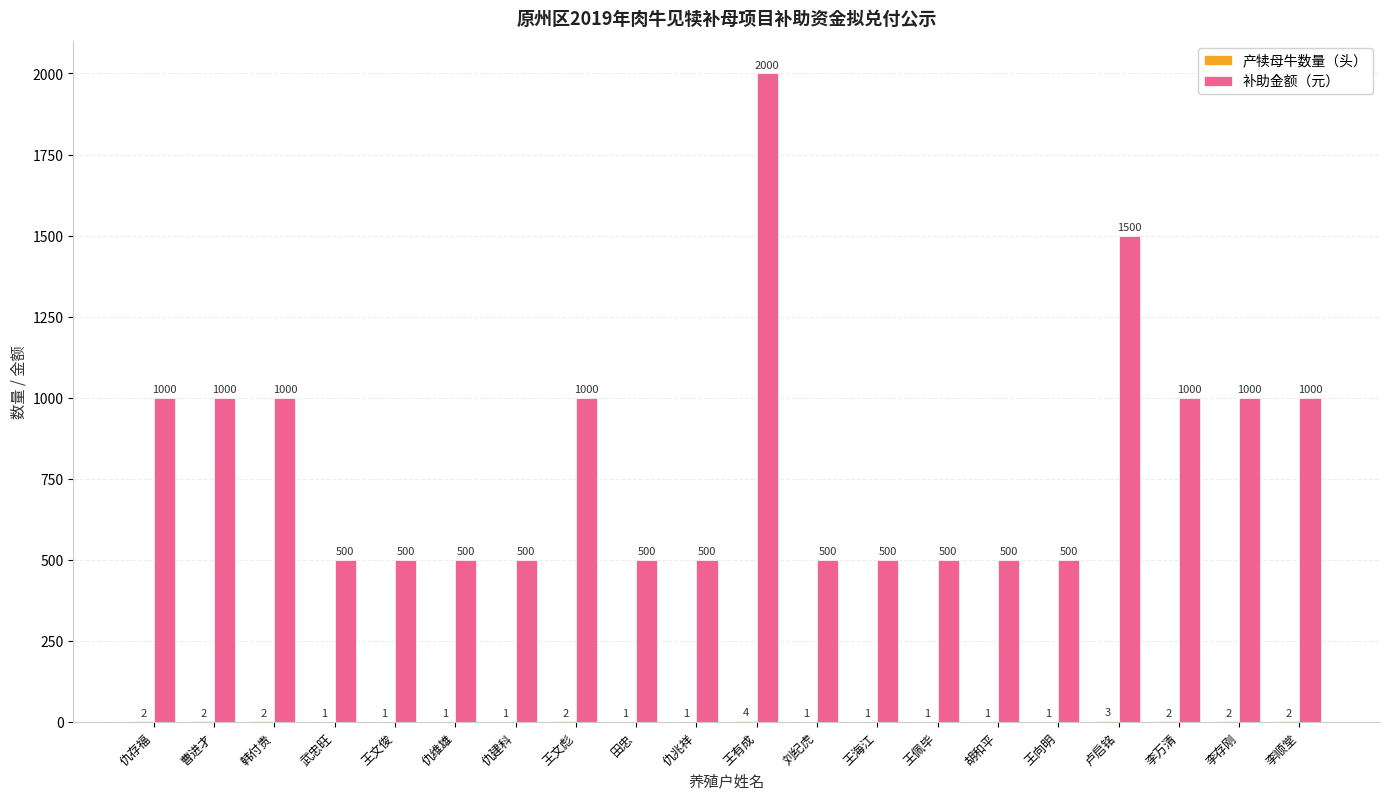

Are the bars grouped side by side (vs. stacked)?

Yes